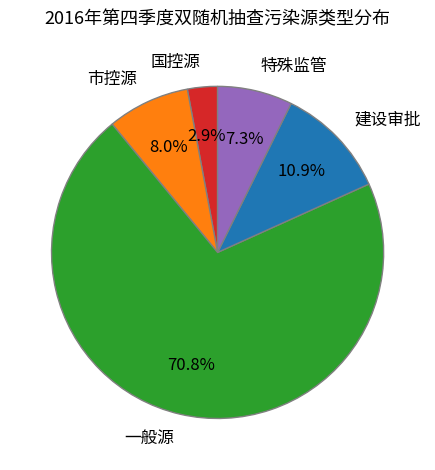

Do 一般源 and 建设审批 together represent more than half of the pie?

Yes